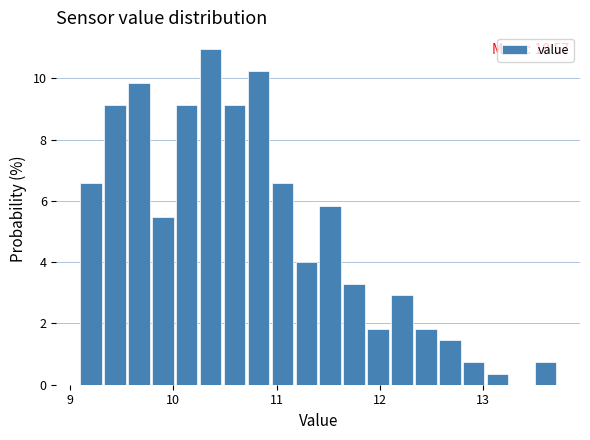

Around what value on the x-axis is the tallest bar? Give the approximate position of its centre, as read against the axis.

10.4